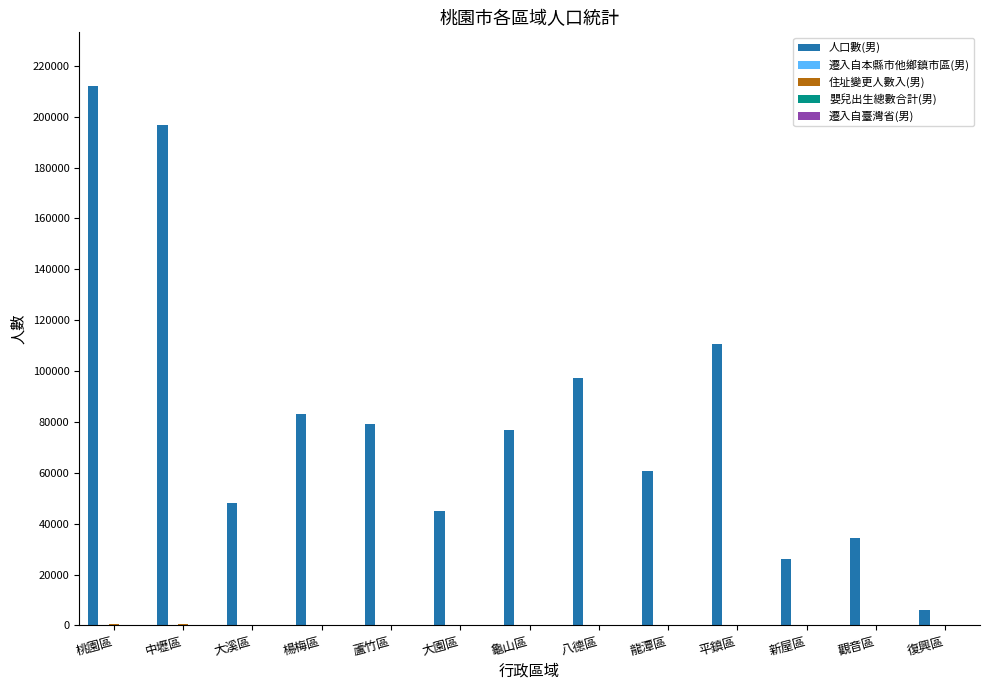

Which series has the largest total across all categories?

人口數(男)